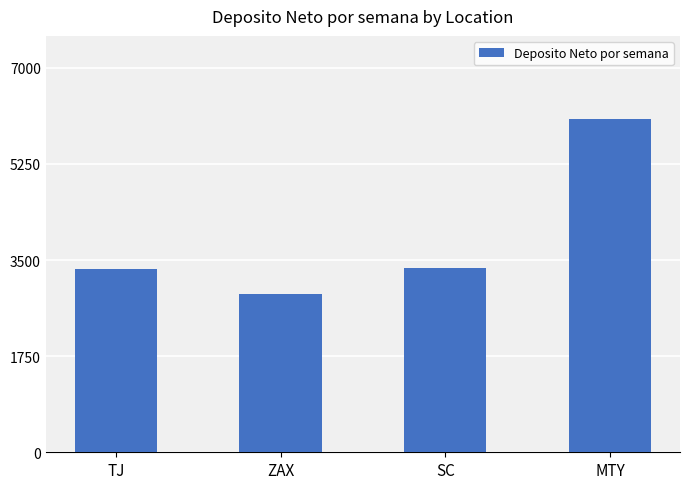

What is the label of the 2nd bar from the right?

SC